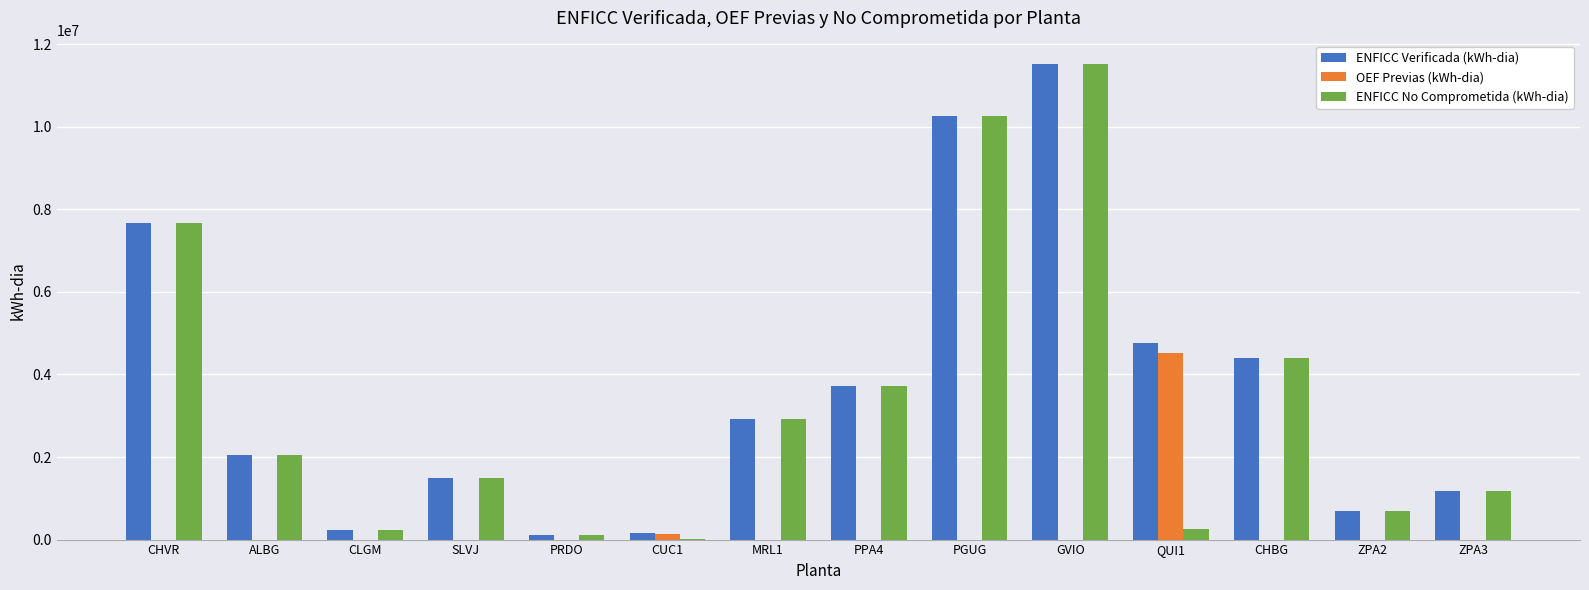

At which label does OEF Previas (kWh-dia) reach its peak?

QUI1